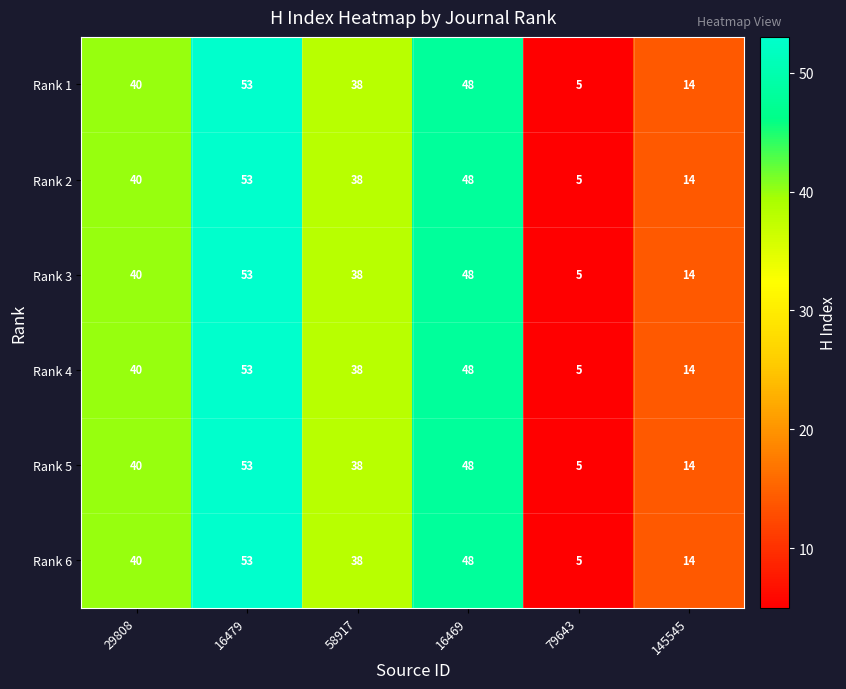

The Rank 1 series shows 10 at 29808. True or false?

False